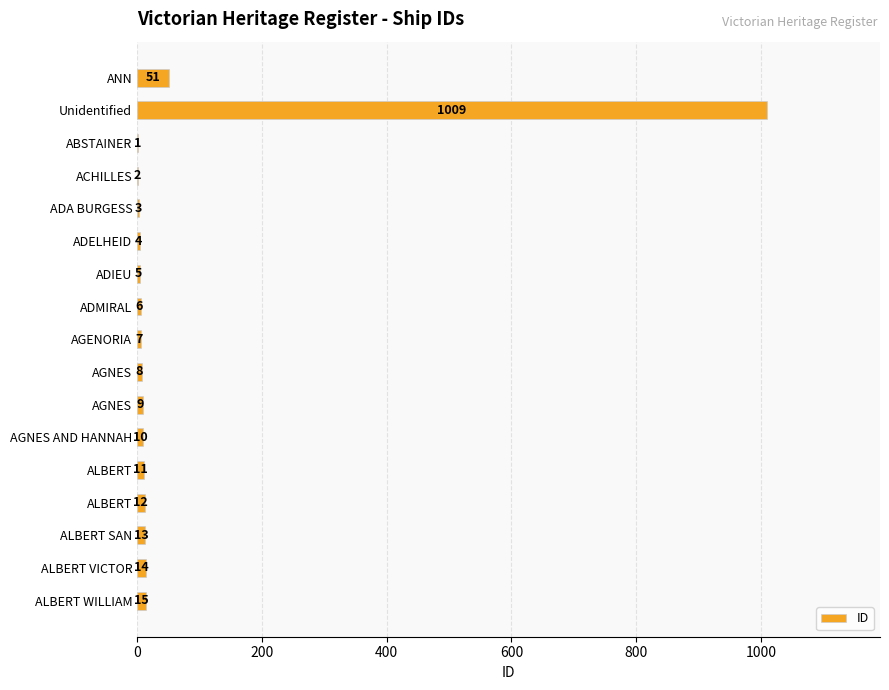

At which category does the chart reach its peak across all series?

Unidentified